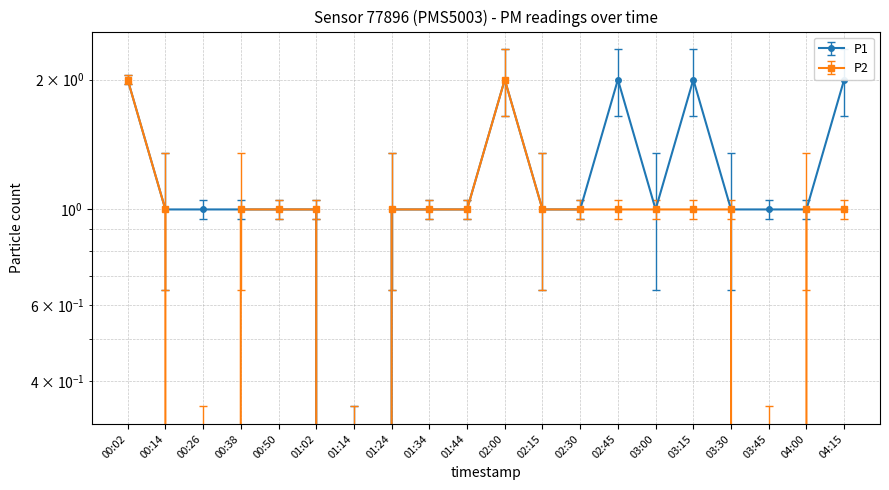

Reading left to right, list all the values displayed in this chart.

P1: 2	1	1	1	1	1	0	1	1	1	2	1	1	2	1	2	1	1	1	2
P2: 2	1	0	1	1	1	0	1	1	1	2	1	1	1	1	1	1	0	1	1